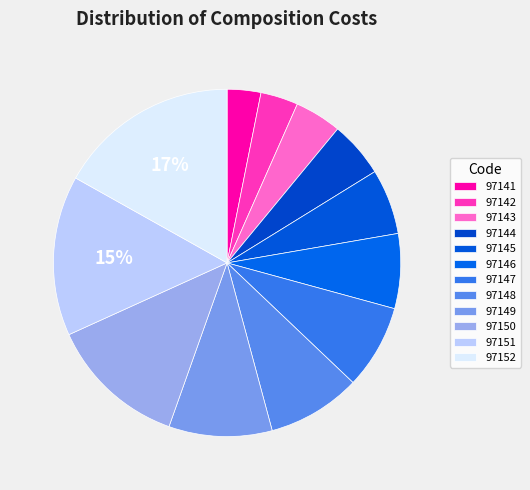

Which slice is the smallest?

97141